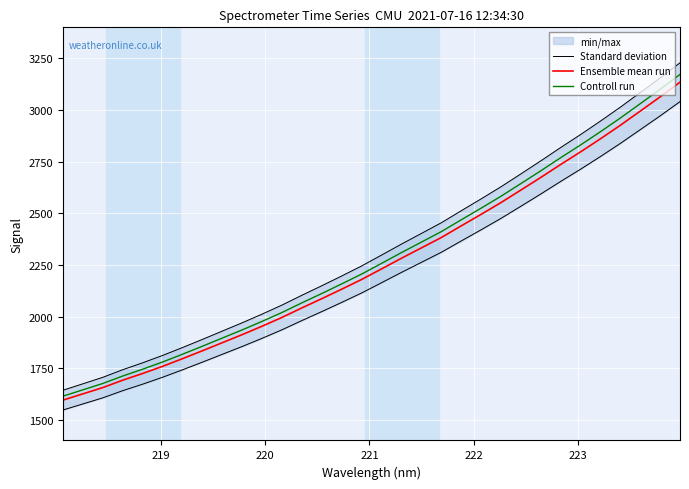

What is the maximum value for Controll run?

3171.9